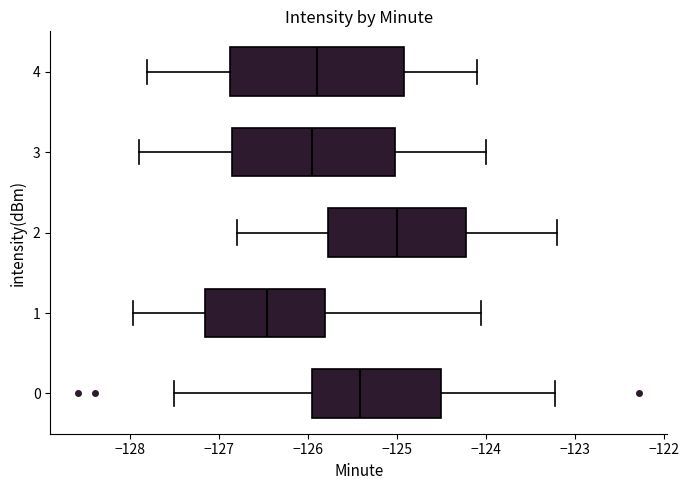

Which box has the furthest to the right median line?

2